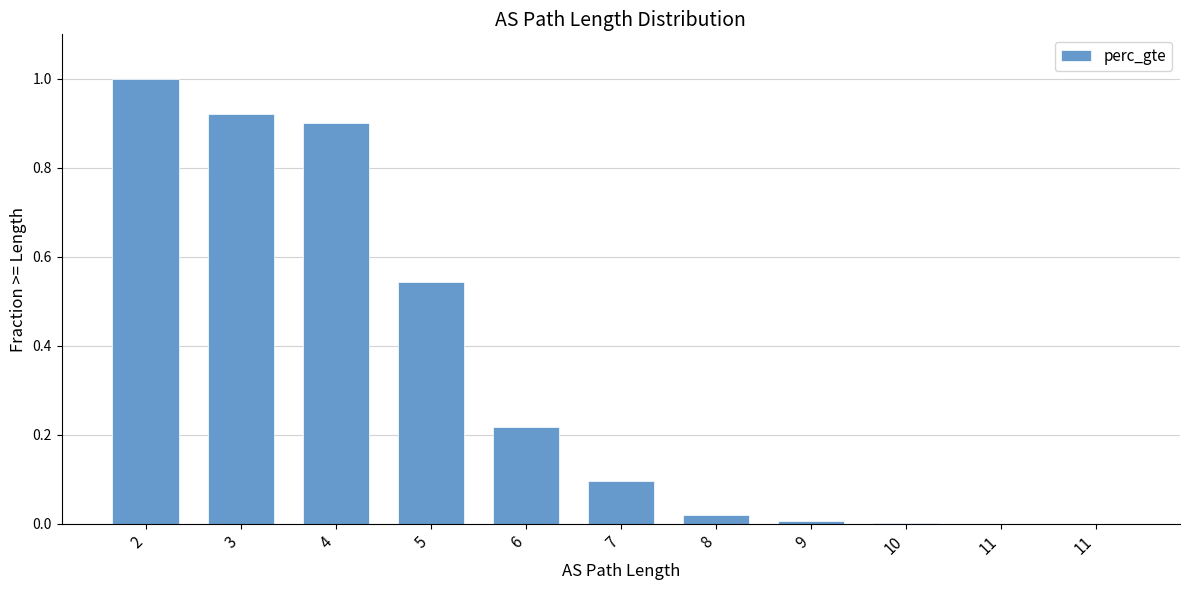

Are the bars horizontal?

No